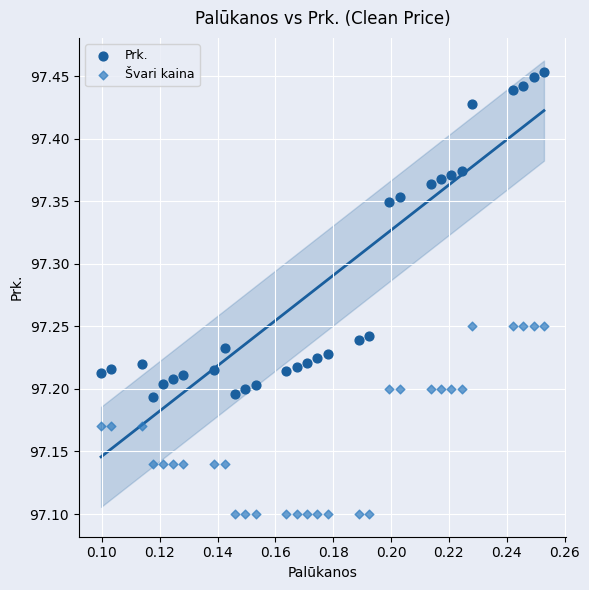

Which series has the widest spread of Y values?

Prk.